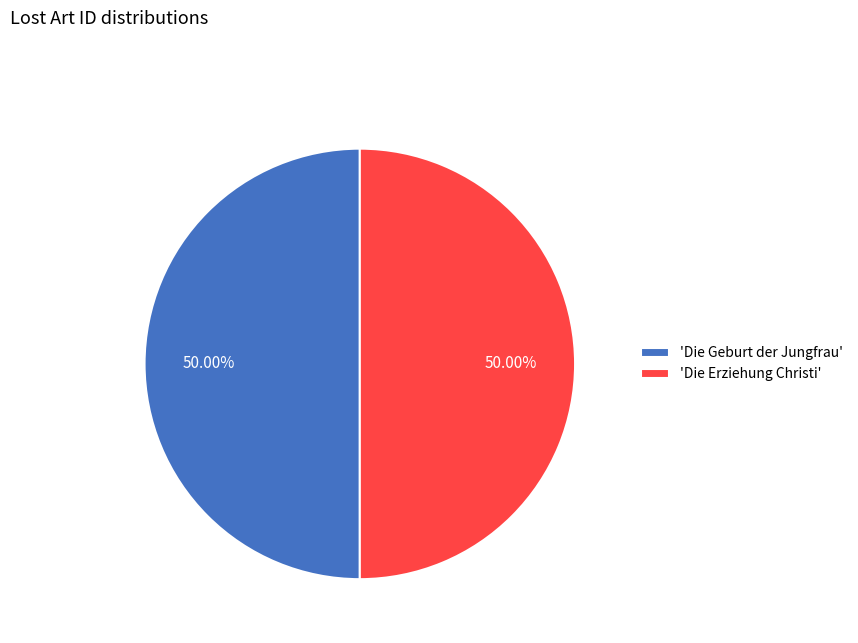

Do 'Die Geburt der Jungfrau' and 'Die Erziehung Christi' together represent more than half of the pie?

Yes